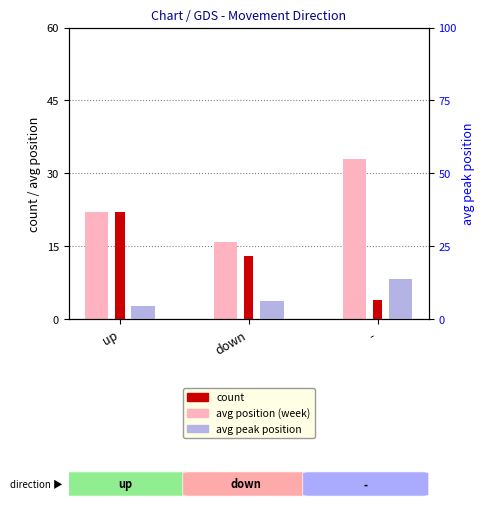

Which series has the widest spread of values?

count